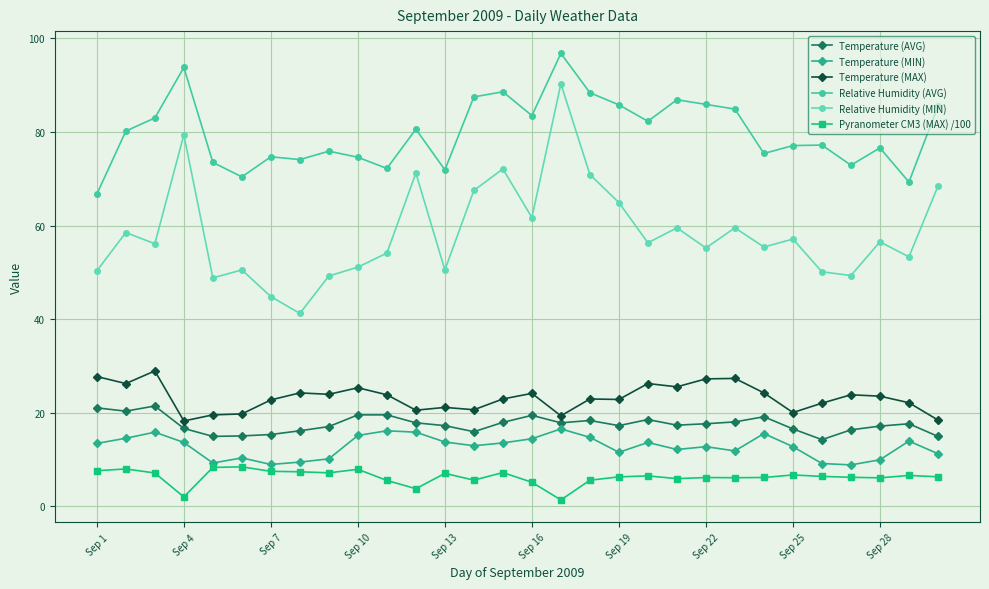

What is the minimum value shown in the chart?

1.3